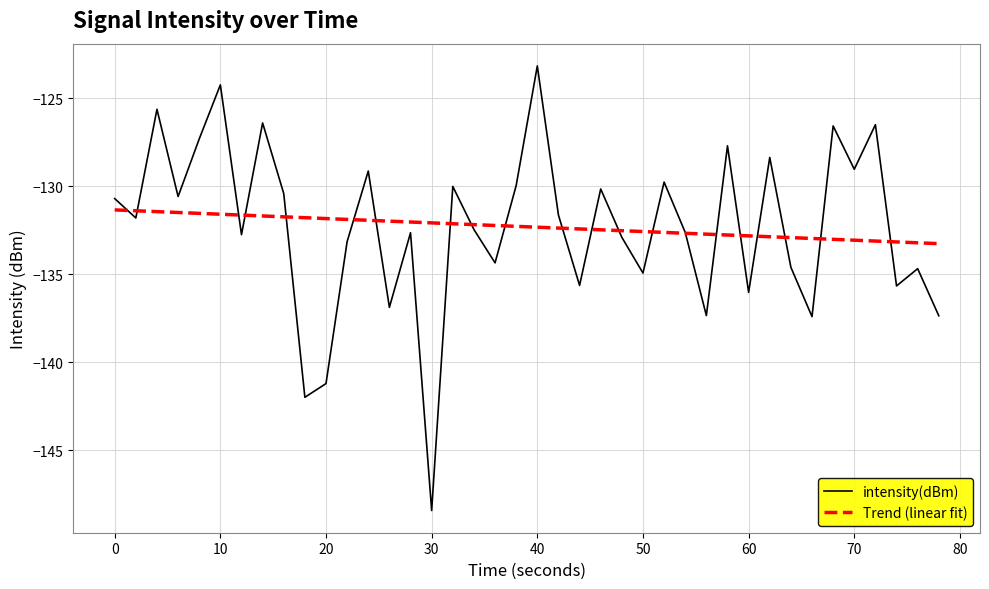

How many points are lower than both their immediate neighbors (excluding endpoints)?

14